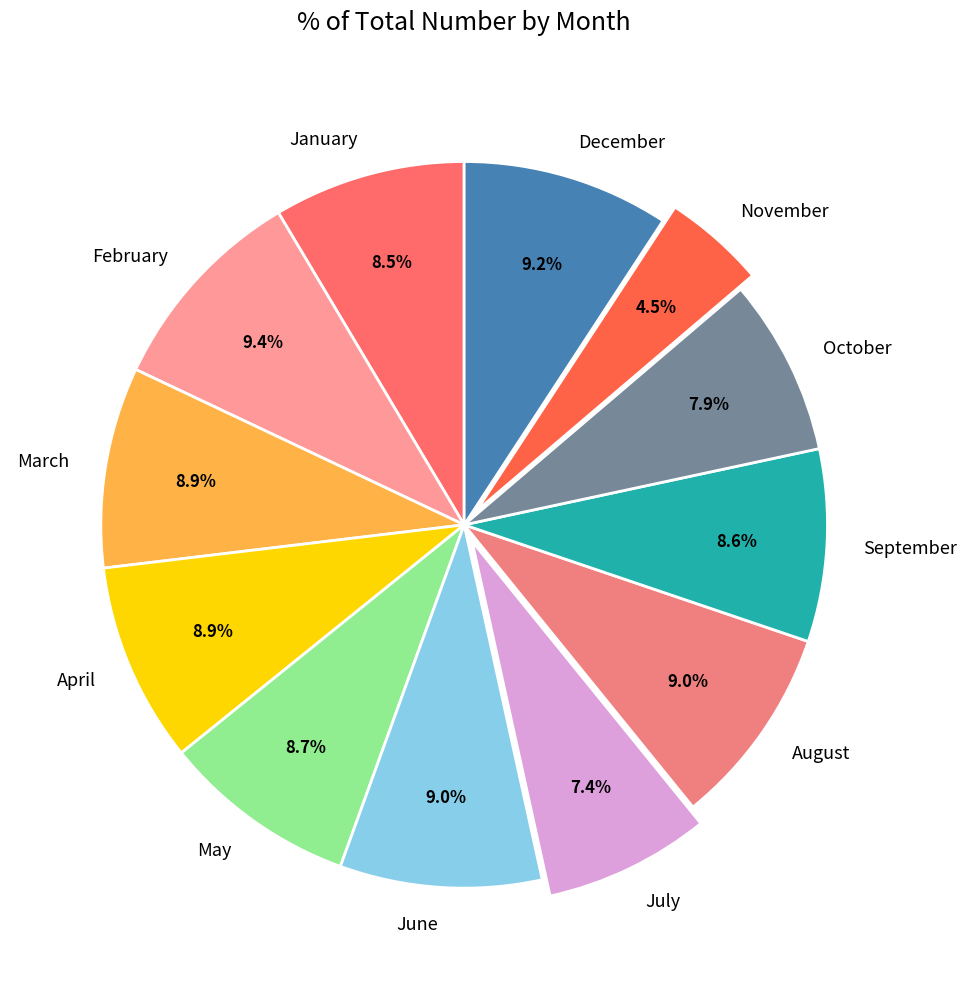

Which slice is the smallest?

November